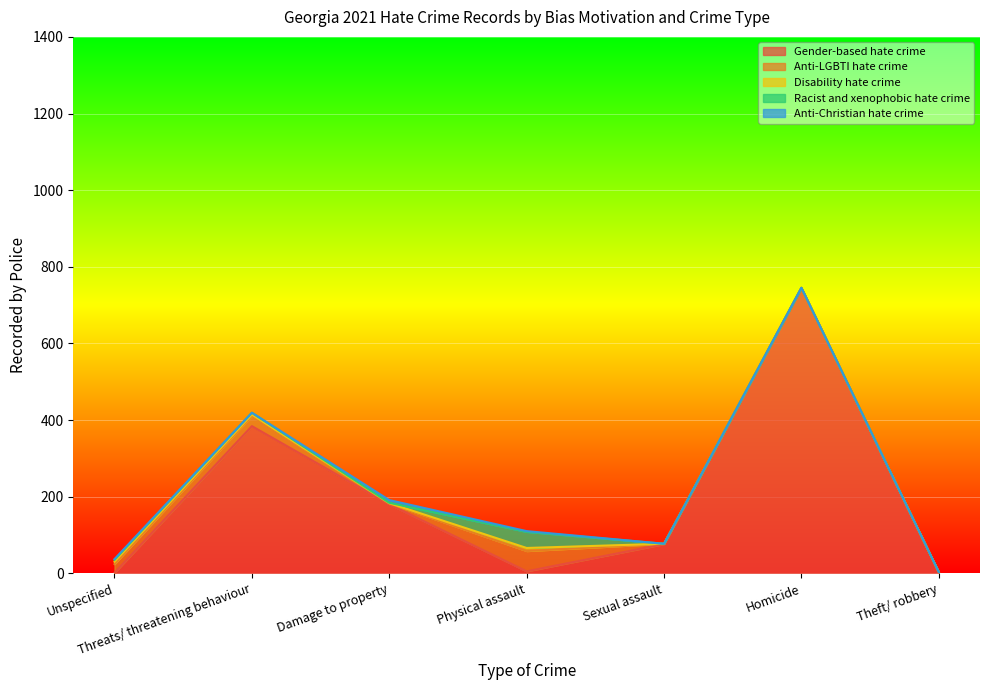

At which label does Gender-based hate crime first exceed 76?

Threats/ threatening behaviour